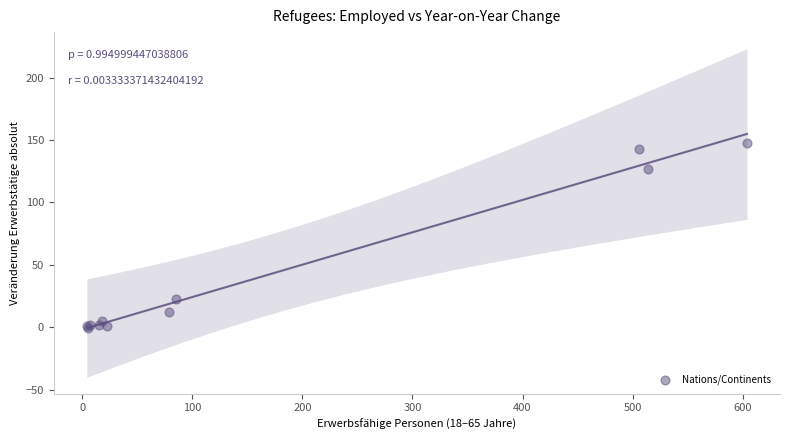

What Y value in the scatter plot is closest to 73?

23